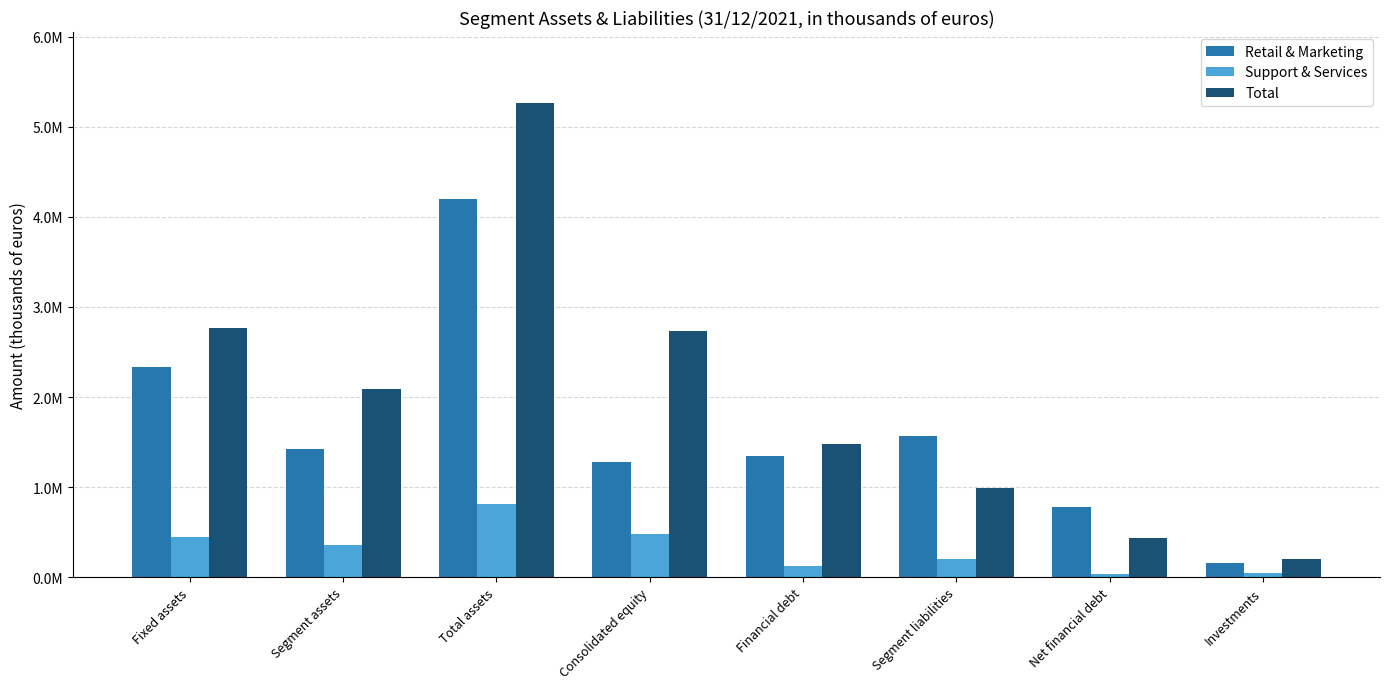

Rank the series at Financial debt from highest to lowest value.

Total, Retail & Marketing, Support & Services